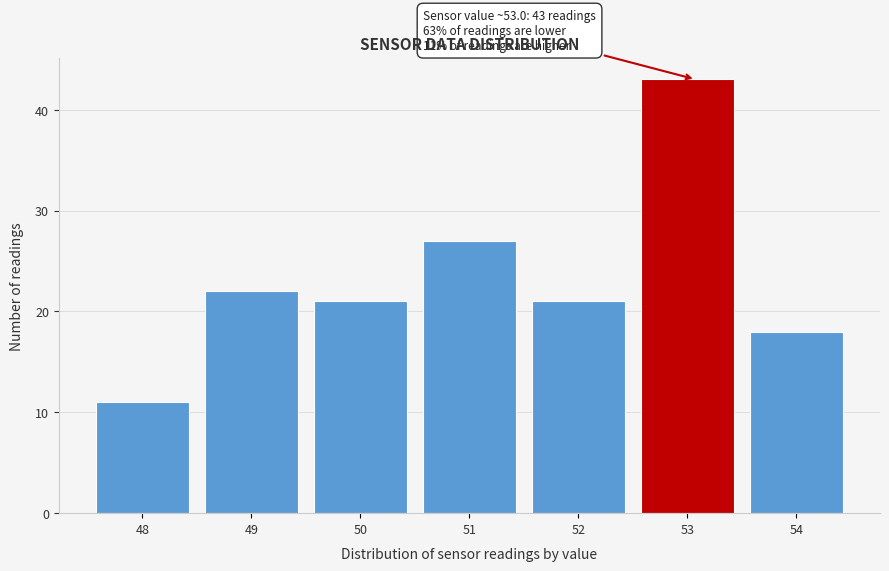

Reading left to right, what are all the values shown in this chart?

11	22	21	27	21	43	18